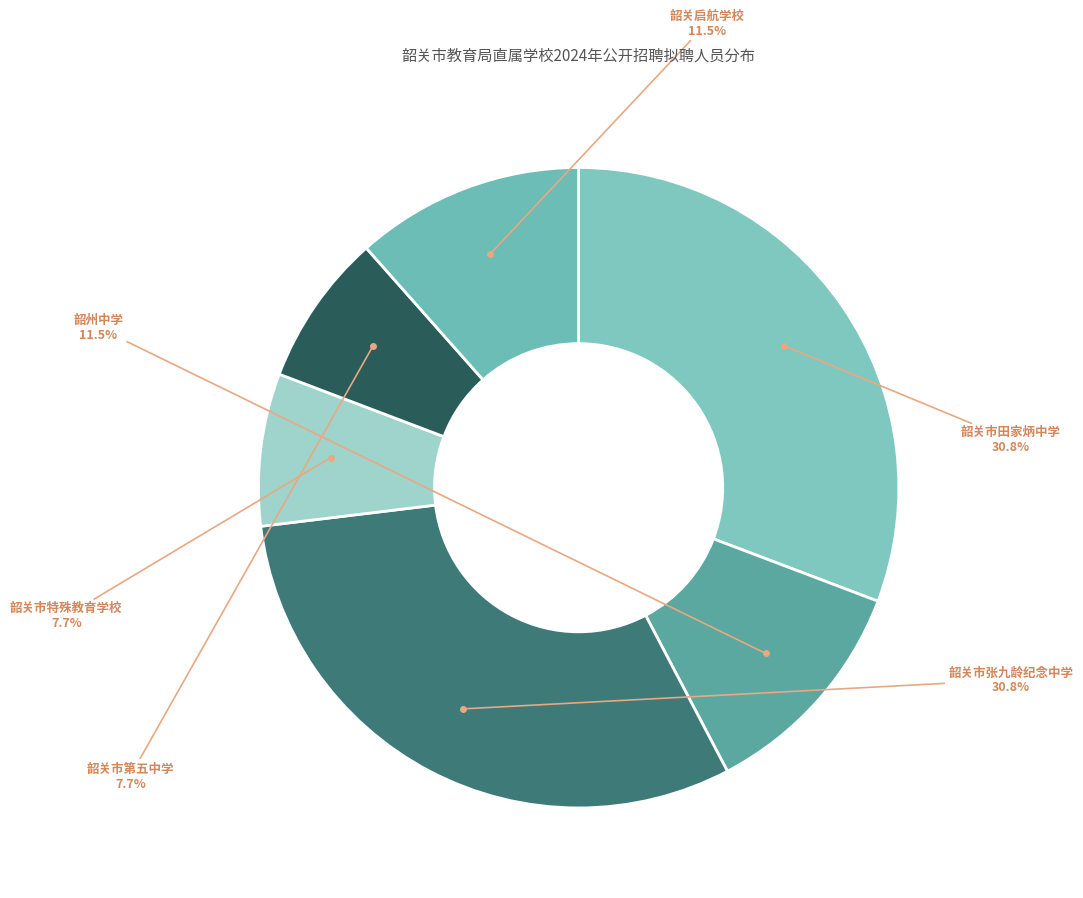

What is the largest slice in the pie chart?

韶关市田家炳中学